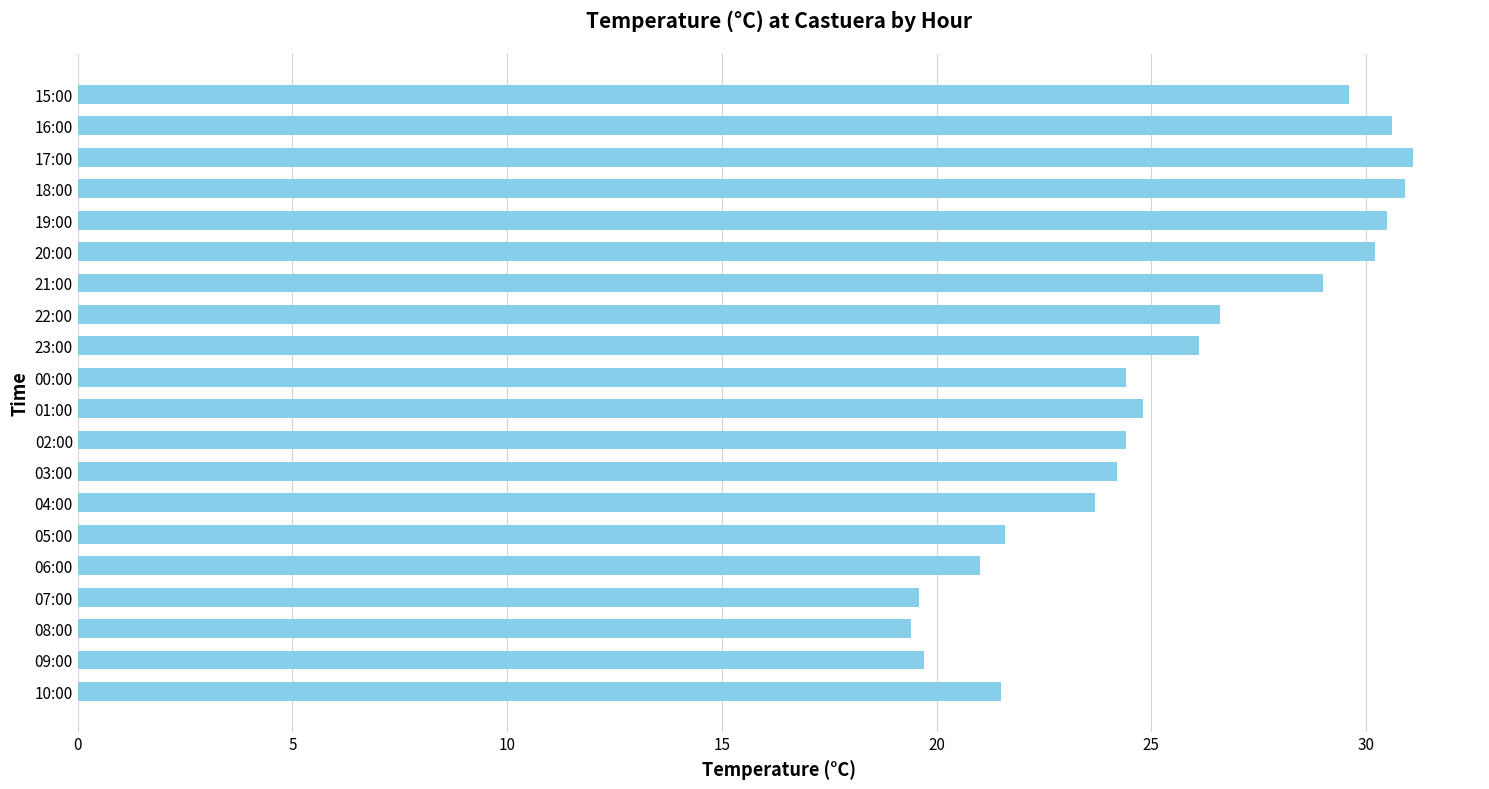

What is the difference between the maximum and minimum values?

11.7